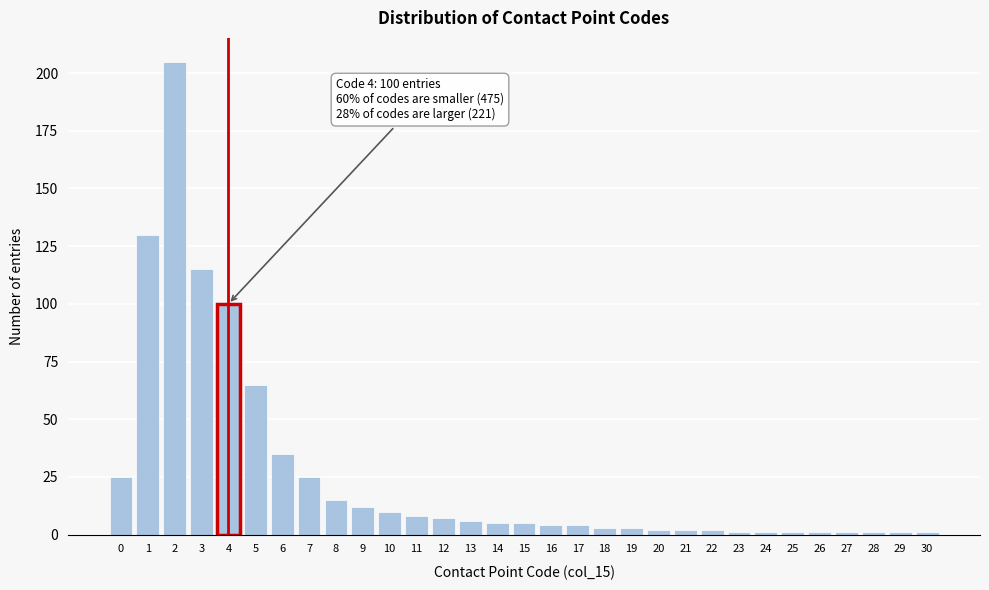

What is the sum of all values?

796